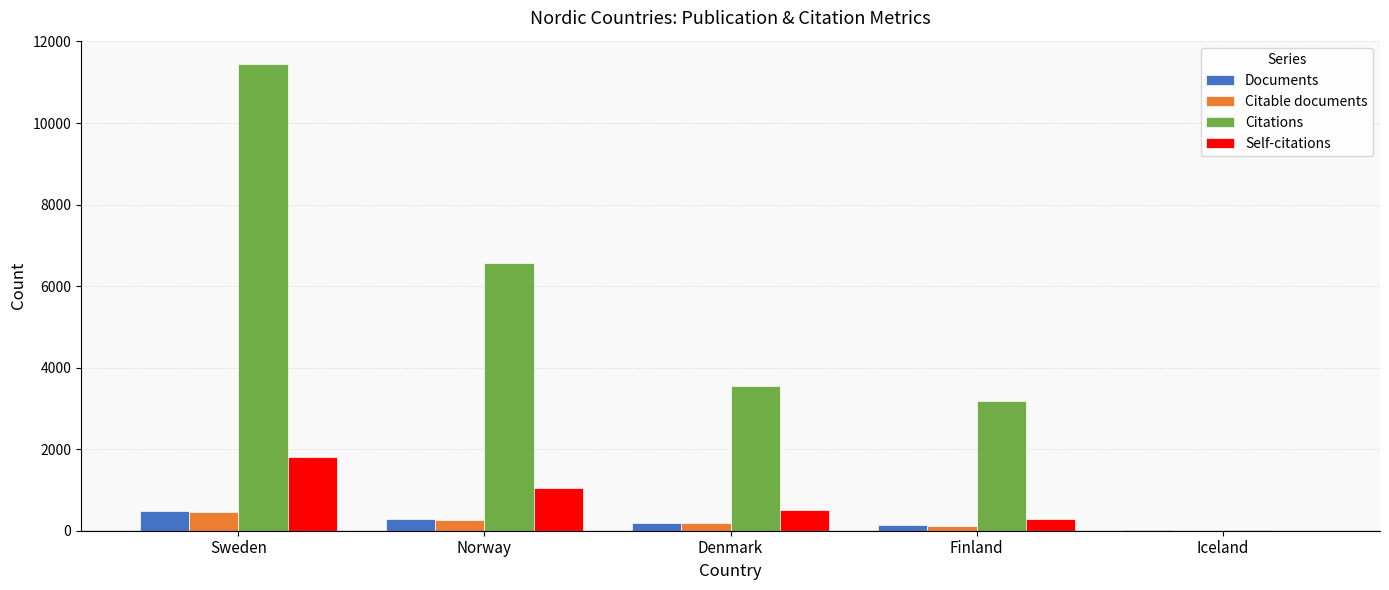

Reading right to left, transcribe all the data shown in this chart.

Documents: 6	131	192	283	491
Citable documents: 5	118	181	266	466
Citations: 18	3187	3543	6556	11448
Self-citations: 4	296	500	1057	1803